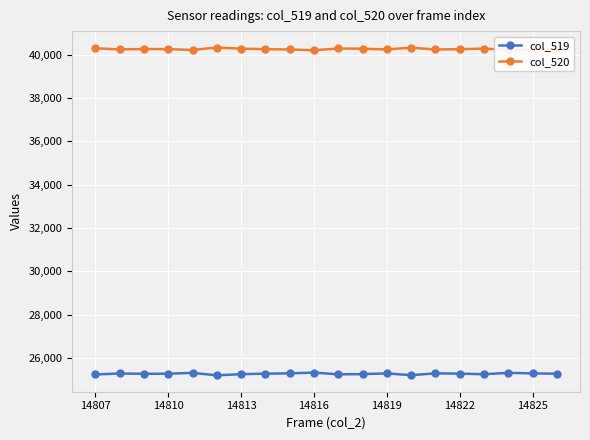

At how many categories does at least one series exceed 38676?

20